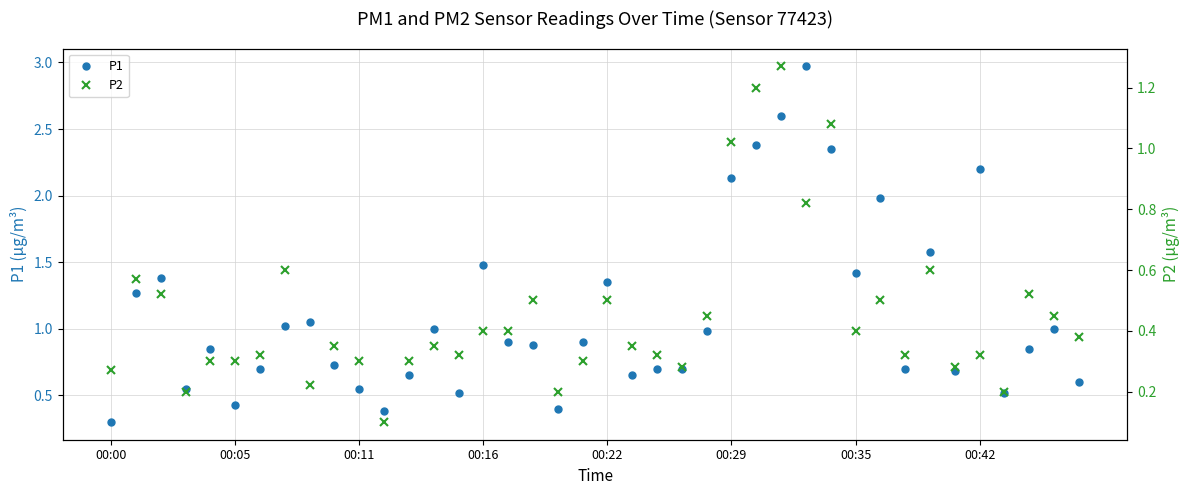

Which category has the highest value in the P2 series?

27